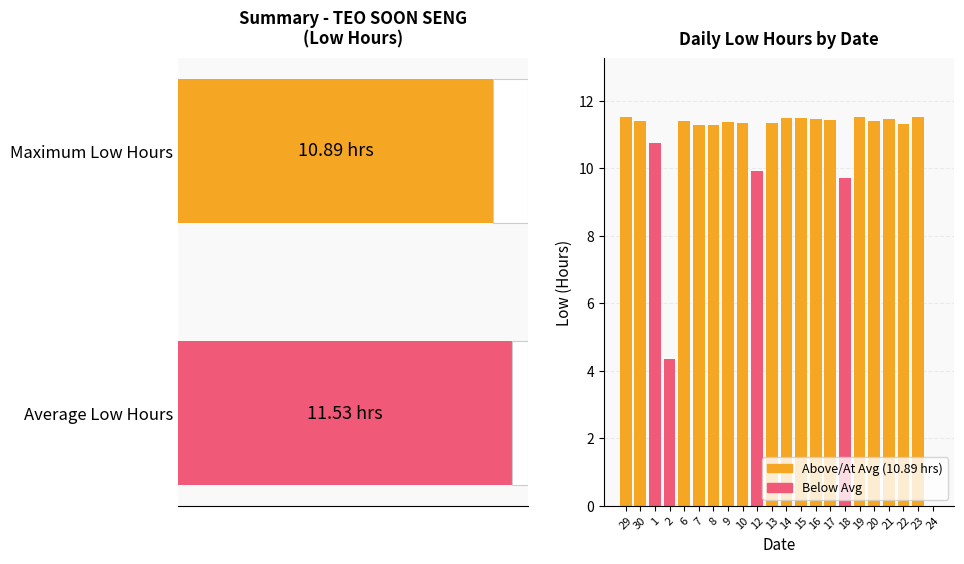

Reading left to right, what are all the values shown in this chart?

11.5	11.4	10.8	4.3	11.4	11.3	11.3	11.4	11.3	9.9	11.3	11.5	11.5	11.5	11.4	9.7	11.5	11.4	11.5	11.3	11.5	0.0